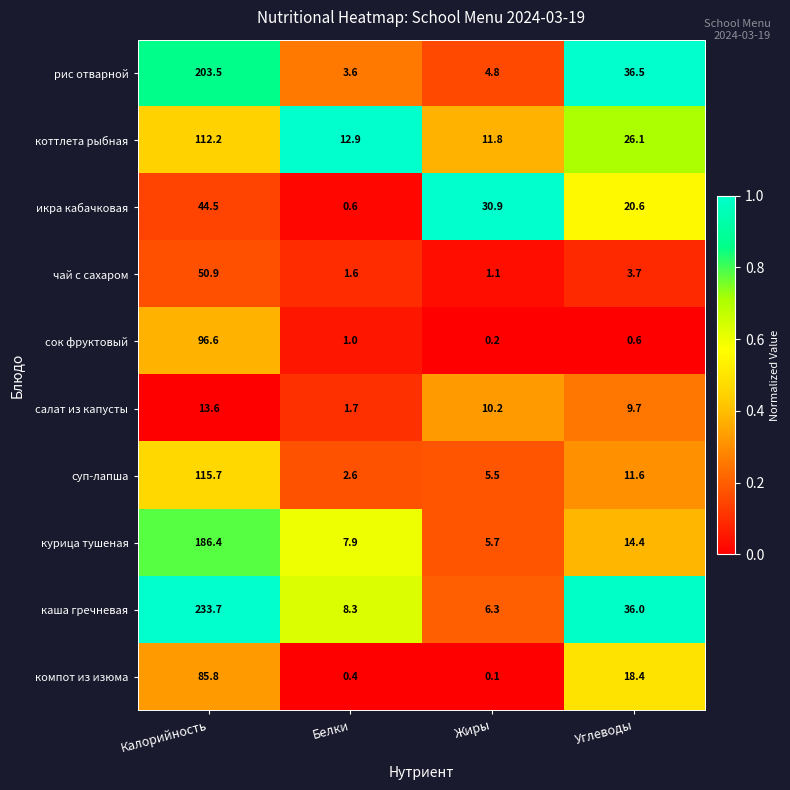

What is the sum of the салат из капусты values at Жиры and Углеводы?

19.9